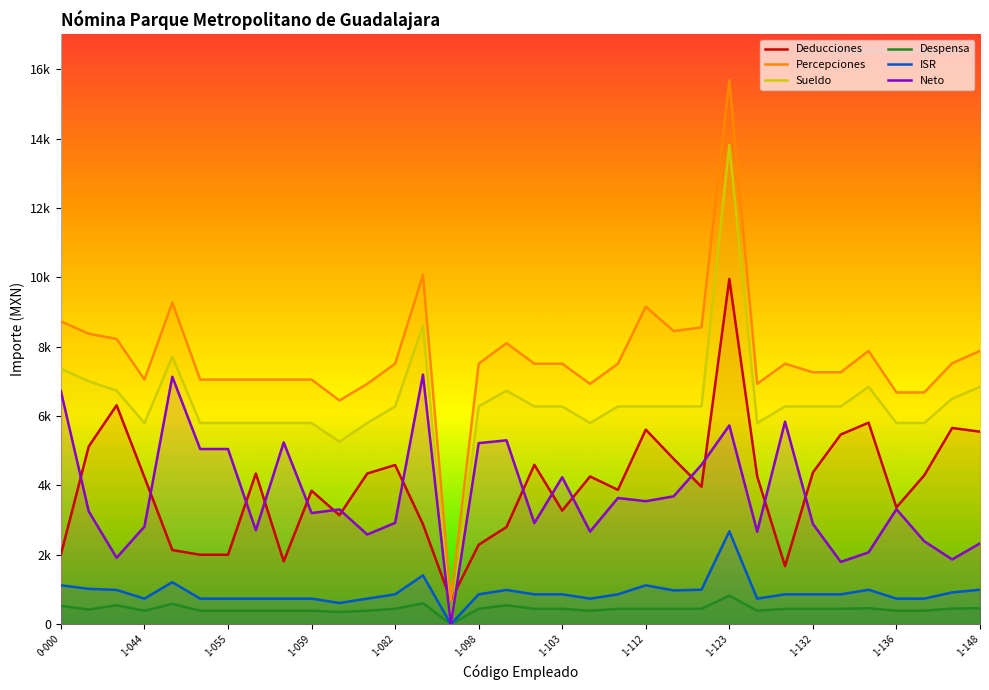

Where is Despensa nearest to the value 411?

1-044